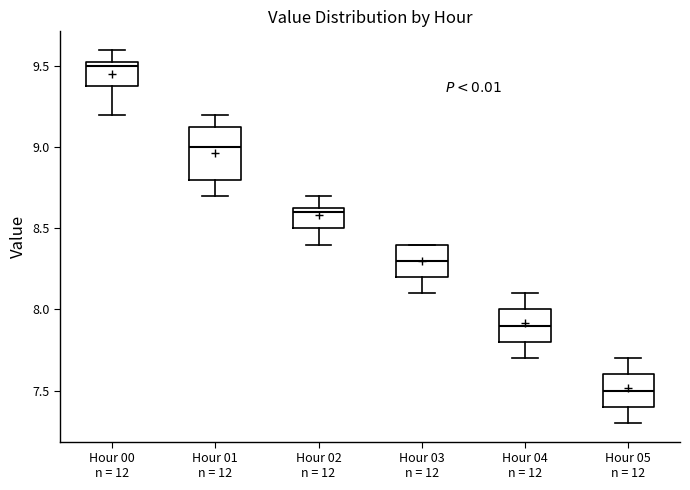

Reading left to right, read every box against the y-axis: the position of its median line, the range the box covers, and the ends of its whiskers. The values are not printed on the chart, so give them approximately, as read against the axis.

Hour 00 n = 12: median 9.50, box 9.40 to 9.55, whiskers 9.20 to 9.60
Hour 01 n = 12: median 9.00, box 8.80 to 9.15, whiskers 8.70 to 9.20
Hour 02 n = 12: median 8.60, box 8.50 to 8.65, whiskers 8.40 to 8.70
Hour 03 n = 12: median 8.30, box 8.20 to 8.40, whiskers 8.10 to 8.40
Hour 04 n = 12: median 7.90, box 7.80 to 8.00, whiskers 7.70 to 8.10
Hour 05 n = 12: median 7.50, box 7.40 to 7.60, whiskers 7.30 to 7.70